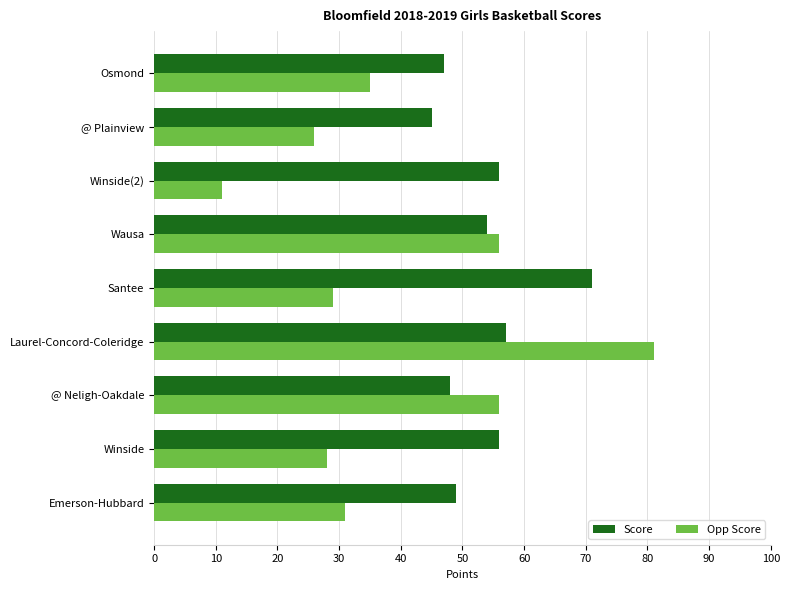

What is the maximum value shown in the chart?

81